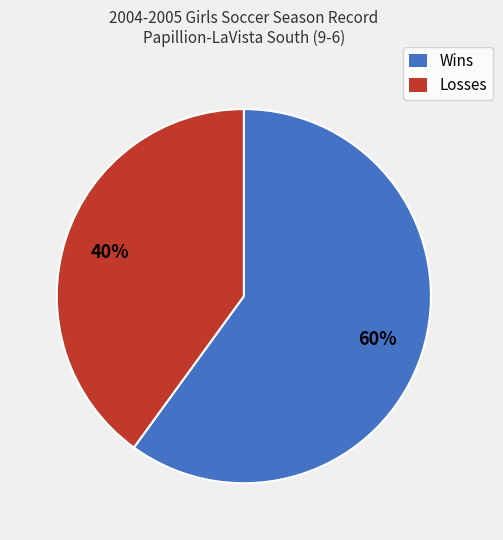

Does Losses account for over 50% of the chart?

No